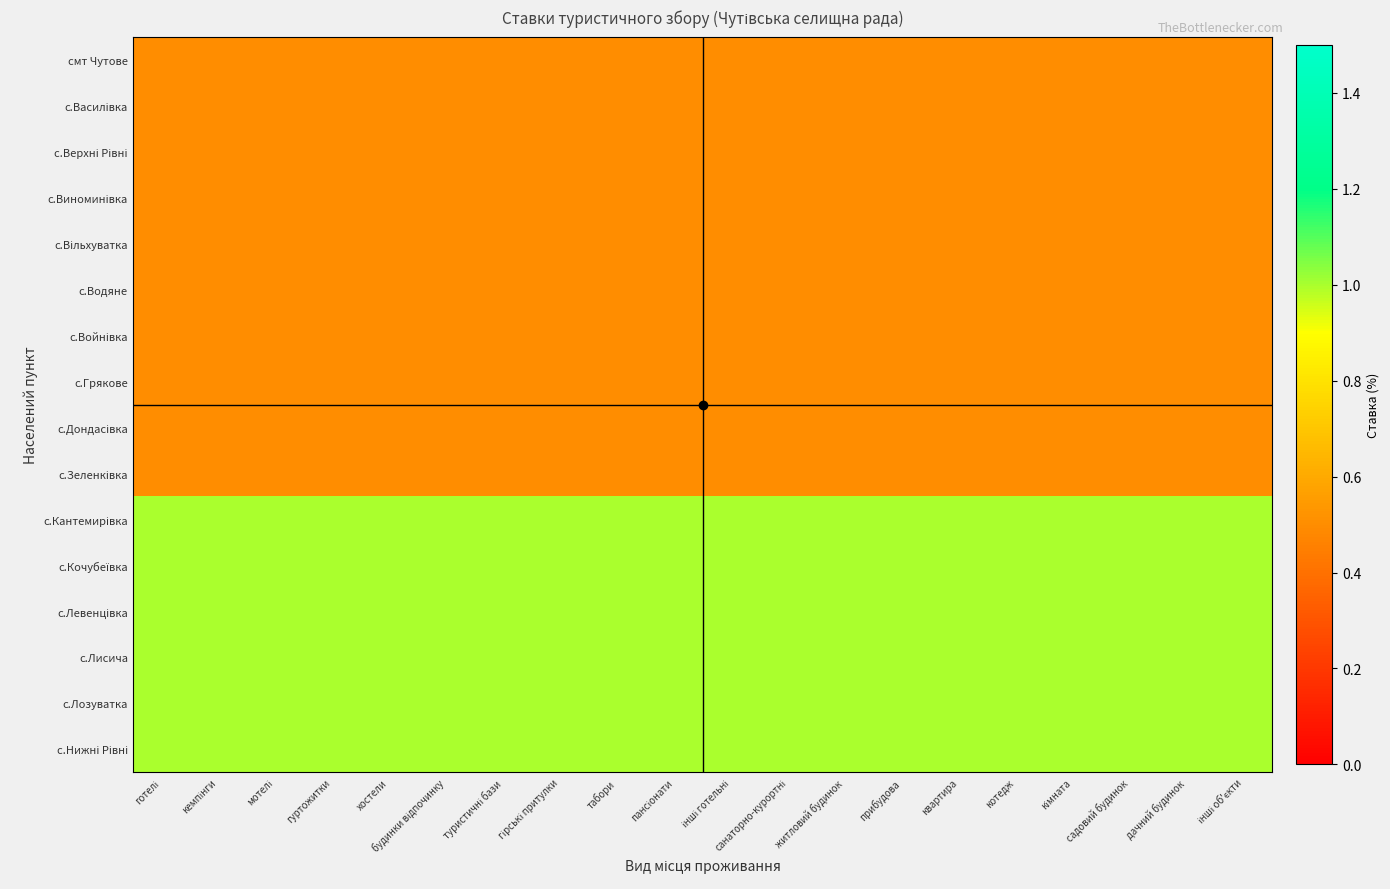

What is the minimum value shown in the chart?

0.5